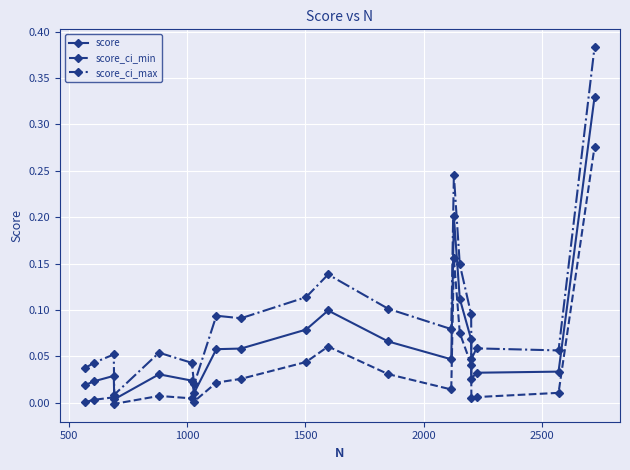

Rank the series by their average value, from highest to lowest.

score_ci_max, score, score_ci_min